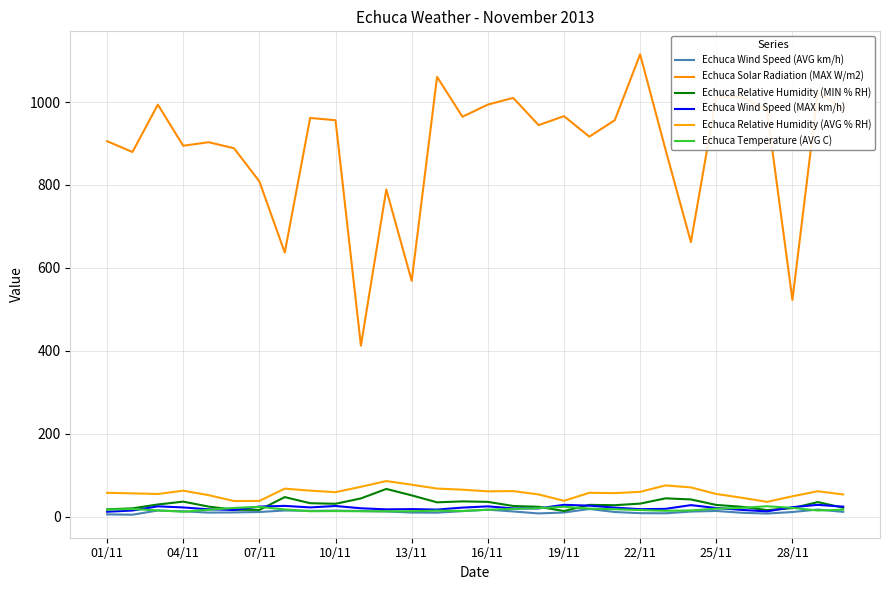

How many distinct data groups are displayed?

6